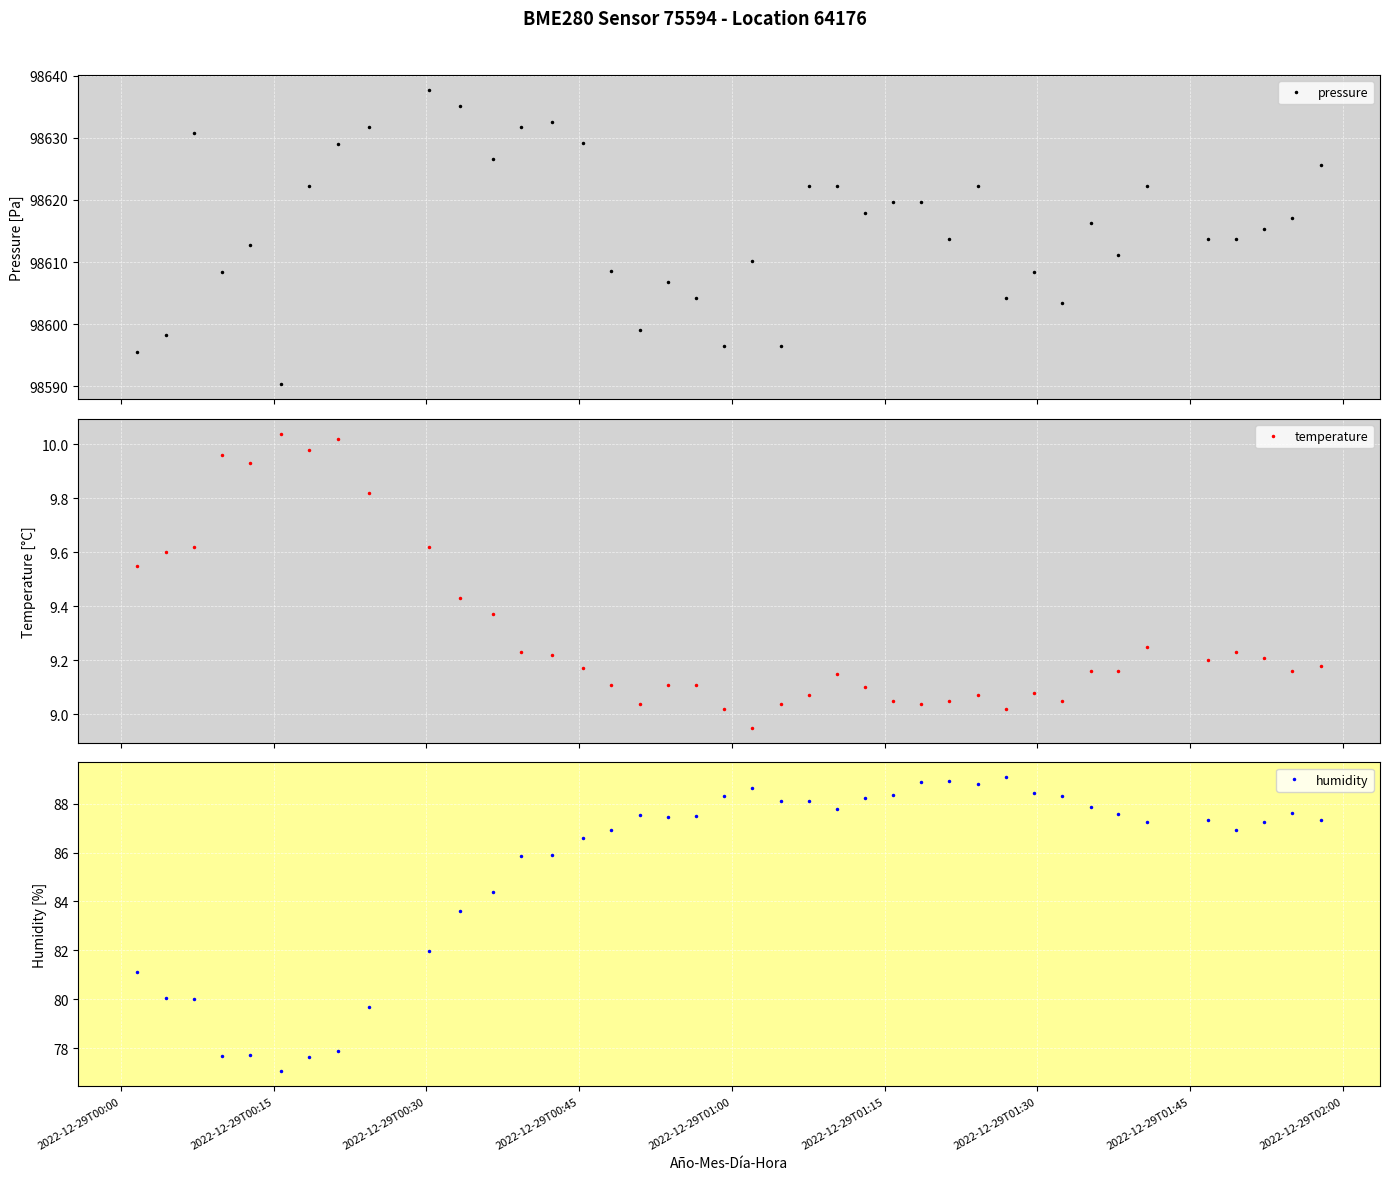

Reading right to left, extract all data points from this chart.

pressure: 98625.7	98617.1	98615.4	98613.7	98613.7	98622.2	98611.1	98616.2	98603.3	98608.5	98604.2	98622.2	98613.7	98619.7	98619.7	98617.9	98622.2	98622.2	98596.5	98610.2	98596.5	98604.2	98606.8	98599.0	98608.5	98629.1	98632.6	98631.7	98626.6	98635.1	98637.7	98631.7	98629.1	98622.2	98590.3	98612.7	98608.4	98630.8	98598.2	98595.6
temperature: 9.2	9.2	9.2	9.2	9.2	9.2	9.2	9.2	9.1	9.1	9.0	9.1	9.1	9.0	9.1	9.1	9.2	9.1	9.0	8.9	9.0	9.1	9.1	9.0	9.1	9.2	9.2	9.2	9.4	9.4	9.6	9.8	10.0	10.0	10.0	9.9	10.0	9.6	9.6	9.6
humidity: 87.3	87.6	87.2	86.9	87.3	87.2	87.6	87.9	88.3	88.5	89.1	88.8	88.9	88.9	88.3	88.2	87.8	88.1	88.1	88.6	88.3	87.5	87.5	87.5	86.9	86.6	85.9	85.9	84.4	83.6	82.0	79.7	77.9	77.6	77.1	77.7	77.7	80.0	80.0	81.1